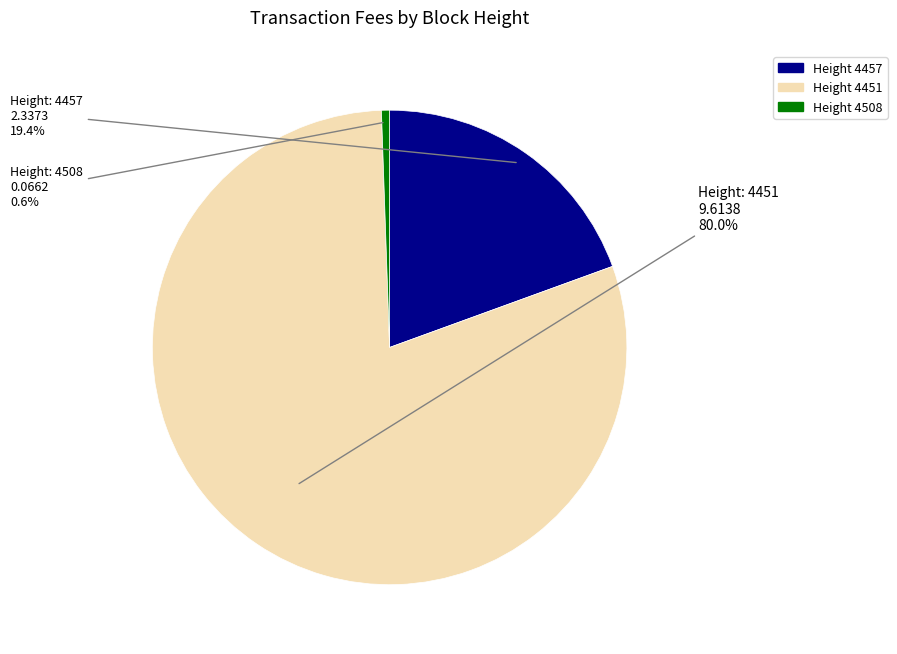

Is there any slice that represents more than half of the pie?

Yes